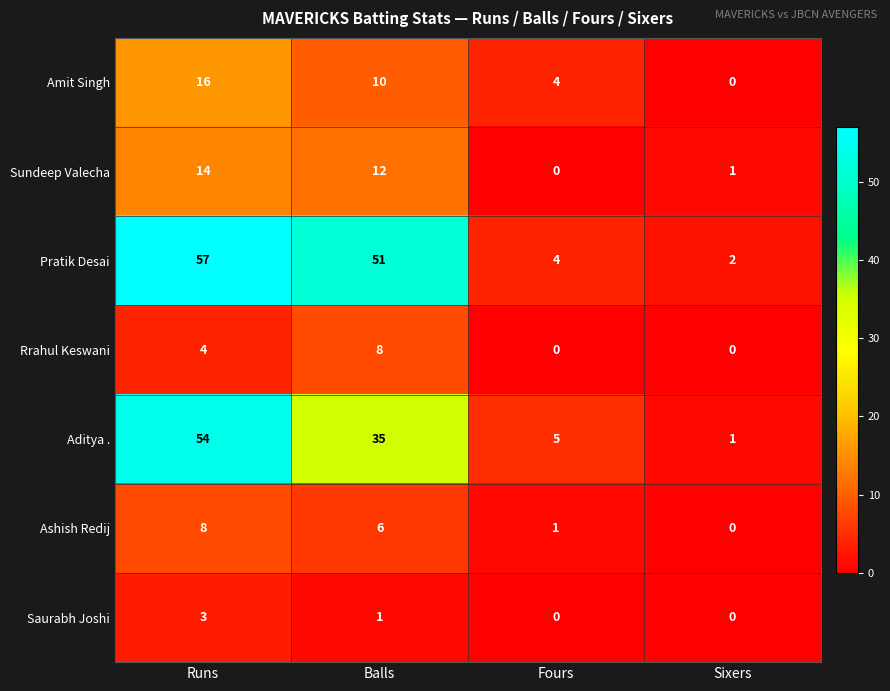

Is it true that Rrahul Keswani equals 7 at Runs?

False